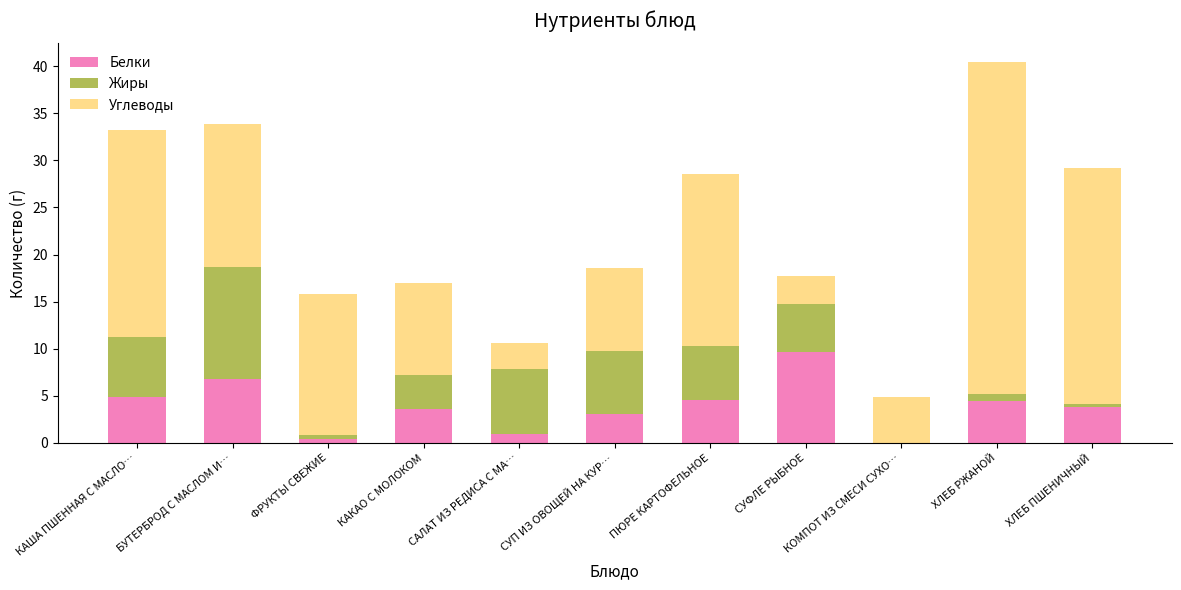

What are all the series names shown in the legend?

Белки, Жиры, Углеводы